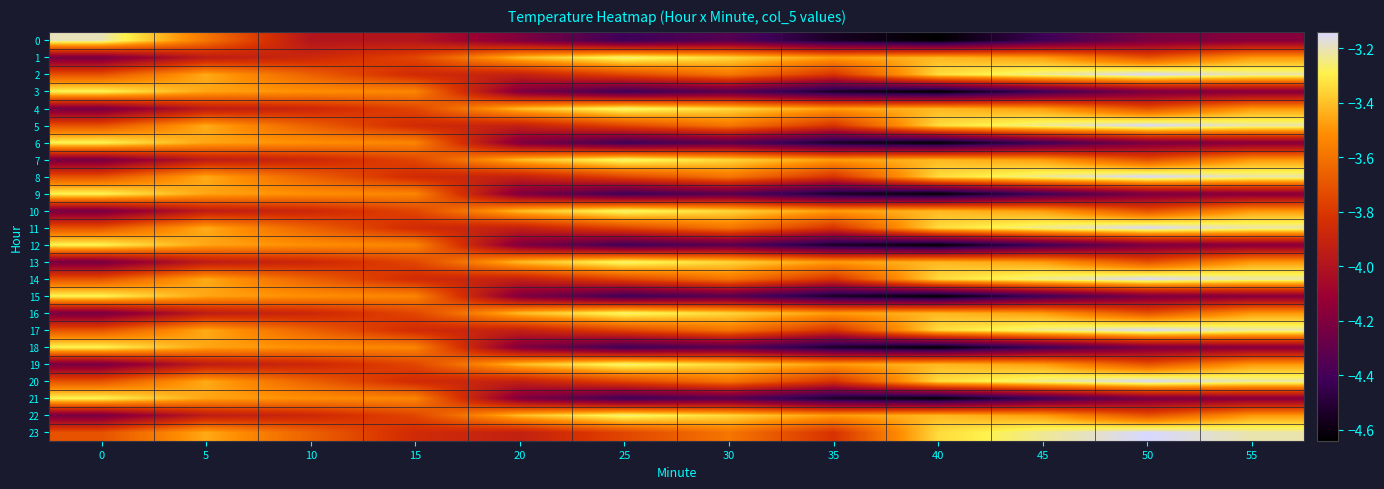

Reading left to right, transcribe all the data shown in this chart.

0: 0=-3.2	5=-3.6	10=-4.0	15=-4.0	20=-4.2	25=-4.4	30=-4.3	35=-4.5	40=-4.6	45=-4.4	50=-4.2	55=-4.2
1: 0=-4.2	5=-4.0	10=-3.9	15=-3.8	20=-3.4	25=-3.2	30=-3.4	35=-3.5	40=-3.4	45=-3.5	50=-3.7	55=-3.5
2: 0=-3.7	5=-3.5	10=-3.7	15=-3.9	20=-3.9	25=-3.8	30=-3.6	35=-3.8	40=-3.3	45=-3.2	50=-3.1	55=-3.2
3: 0=-3.3	5=-3.5	10=-3.5	15=-3.5	20=-4.2	25=-4.4	30=-4.3	35=-4.5	40=-4.6	45=-4.4	50=-4.2	55=-4.2
4: 0=-4.2	5=-4.0	10=-3.9	15=-3.8	20=-3.4	25=-3.2	30=-3.4	35=-3.5	40=-3.4	45=-3.5	50=-3.7	55=-3.5
5: 0=-3.7	5=-3.5	10=-3.7	15=-3.9	20=-3.9	25=-3.8	30=-3.6	35=-3.8	40=-3.3	45=-3.2	50=-3.1	55=-3.2
6: 0=-3.3	5=-3.5	10=-3.5	15=-3.5	20=-4.2	25=-4.4	30=-4.3	35=-4.5	40=-4.6	45=-4.4	50=-4.2	55=-4.2
7: 0=-4.2	5=-4.0	10=-3.9	15=-3.8	20=-3.4	25=-3.2	30=-3.4	35=-3.5	40=-3.4	45=-3.5	50=-3.7	55=-3.5
8: 0=-3.7	5=-3.5	10=-3.7	15=-3.9	20=-3.9	25=-3.8	30=-3.6	35=-3.8	40=-3.3	45=-3.2	50=-3.1	55=-3.2
9: 0=-3.3	5=-3.5	10=-3.5	15=-3.5	20=-4.2	25=-4.4	30=-4.3	35=-4.5	40=-4.6	45=-4.4	50=-4.2	55=-4.2
10: 0=-4.2	5=-4.0	10=-3.9	15=-3.8	20=-3.4	25=-3.2	30=-3.4	35=-3.5	40=-3.4	45=-3.5	50=-3.7	55=-3.5
11: 0=-3.7	5=-3.5	10=-3.7	15=-3.9	20=-3.9	25=-3.8	30=-3.6	35=-3.8	40=-3.3	45=-3.2	50=-3.1	55=-3.2
12: 0=-3.3	5=-3.5	10=-3.5	15=-3.5	20=-4.2	25=-4.4	30=-4.3	35=-4.5	40=-4.6	45=-4.4	50=-4.2	55=-4.2
13: 0=-4.2	5=-4.0	10=-3.9	15=-3.8	20=-3.4	25=-3.2	30=-3.4	35=-3.5	40=-3.4	45=-3.5	50=-3.7	55=-3.5
14: 0=-3.7	5=-3.5	10=-3.7	15=-3.9	20=-3.9	25=-3.8	30=-3.6	35=-3.8	40=-3.3	45=-3.2	50=-3.1	55=-3.2
15: 0=-3.3	5=-3.5	10=-3.5	15=-3.5	20=-4.2	25=-4.4	30=-4.3	35=-4.5	40=-4.6	45=-4.4	50=-4.2	55=-4.2
16: 0=-4.2	5=-4.0	10=-3.9	15=-3.8	20=-3.4	25=-3.2	30=-3.4	35=-3.5	40=-3.4	45=-3.5	50=-3.7	55=-3.5
17: 0=-3.7	5=-3.5	10=-3.7	15=-3.9	20=-3.9	25=-3.8	30=-3.6	35=-3.8	40=-3.3	45=-3.2	50=-3.1	55=-3.2
18: 0=-3.3	5=-3.5	10=-3.5	15=-3.5	20=-4.2	25=-4.4	30=-4.3	35=-4.5	40=-4.6	45=-4.4	50=-4.2	55=-4.2
19: 0=-4.2	5=-4.0	10=-3.9	15=-3.8	20=-3.4	25=-3.2	30=-3.4	35=-3.5	40=-3.4	45=-3.5	50=-3.7	55=-3.5
20: 0=-3.7	5=-3.5	10=-3.7	15=-3.9	20=-3.9	25=-3.8	30=-3.6	35=-3.8	40=-3.3	45=-3.2	50=-3.1	55=-3.2
21: 0=-3.3	5=-3.5	10=-3.5	15=-3.5	20=-4.2	25=-4.4	30=-4.3	35=-4.5	40=-4.6	45=-4.4	50=-4.2	55=-4.2
22: 0=-4.2	5=-4.0	10=-3.9	15=-3.8	20=-3.4	25=-3.2	30=-3.4	35=-3.5	40=-3.4	45=-3.5	50=-3.7	55=-3.5
23: 0=-3.7	5=-3.5	10=-3.7	15=-3.9	20=-3.9	25=-3.8	30=-3.6	35=-3.8	40=-3.3	45=-3.2	50=-3.1	55=-3.2